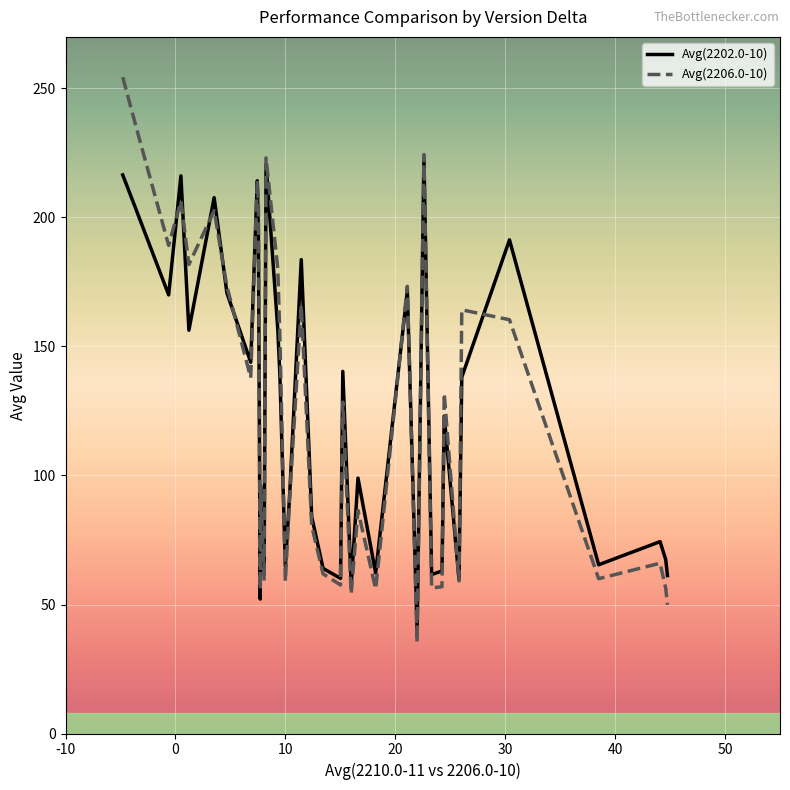

True or false: Avg(2202.0-10) has more than 2 points higher than both neighbors.

True